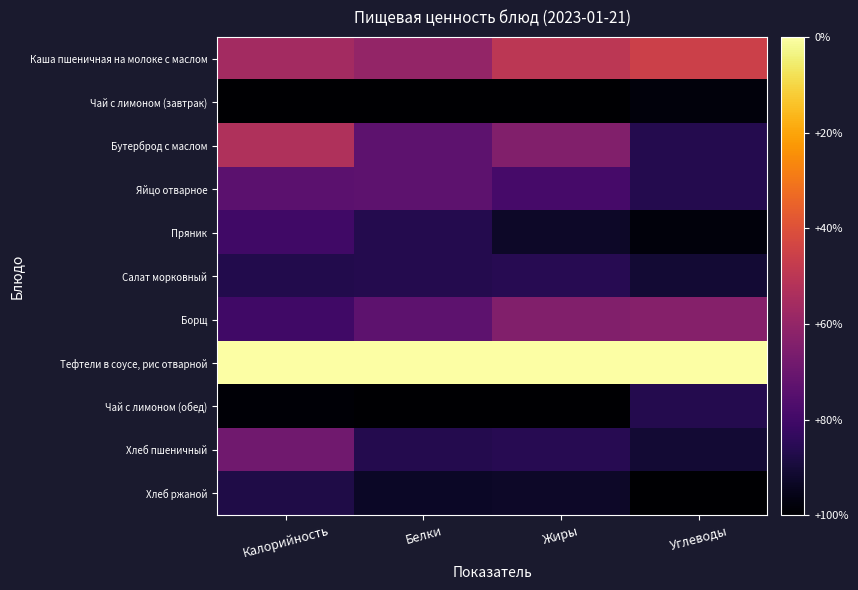

What is the spread (max minus min) of values at Белки?

1.0